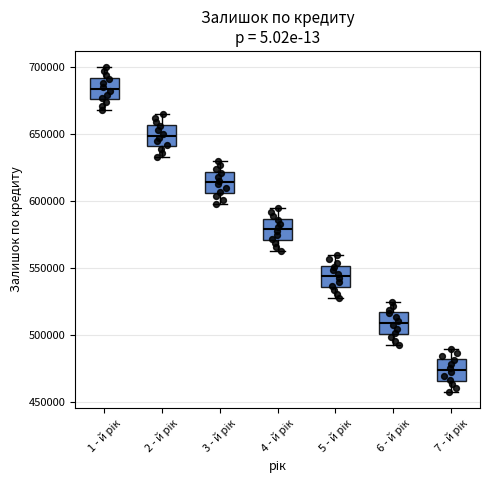

Reading left to right, transcribe this box plot: for each box, give where its median line is, the range the box spans, and where its two whiskers end, as read against the y-axis. The values are not printed on the chart, so give them approximately, as read against the axis.

1 - й рік: median 685000, box 675000 to 690000, whiskers 670000 to 700000
2 - й рік: median 650000, box 640000 to 655000, whiskers 635000 to 665000
3 - й рік: median 615000, box 605000 to 620000, whiskers 600000 to 630000
4 - й рік: median 580000, box 570000 to 585000, whiskers 565000 to 595000
5 - й рік: median 545000, box 535000 to 550000, whiskers 530000 to 560000
6 - й рік: median 510000, box 500000 to 515000, whiskers 495000 to 525000
7 - й рік: median 475000, box 465000 to 480000, whiskers 460000 to 490000